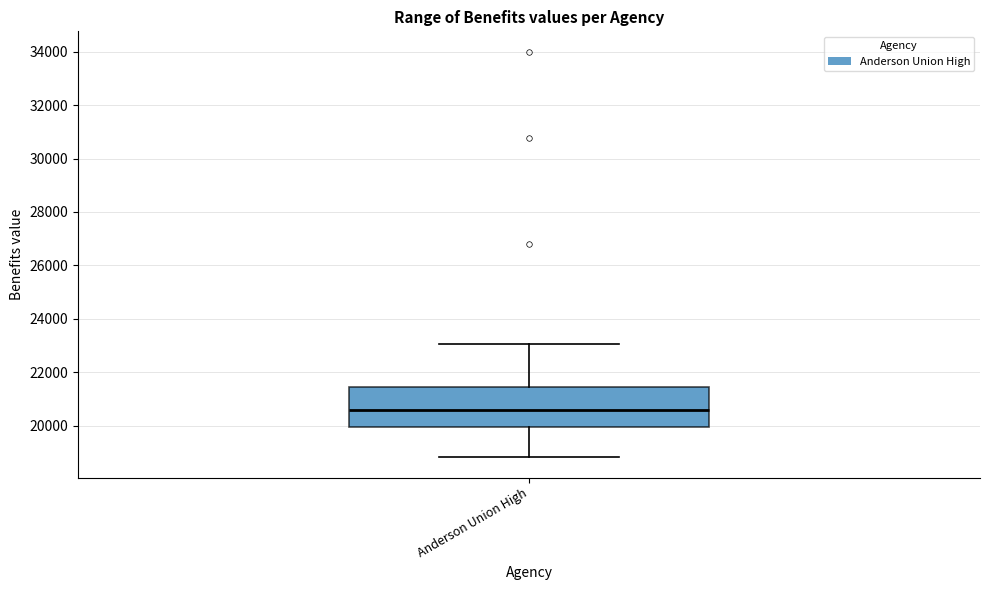

Where does the upper whisker of the box for Anderson Union High end on the y-axis? The values are not printed on the chart, so give them approximately, as read against the axis.

23000